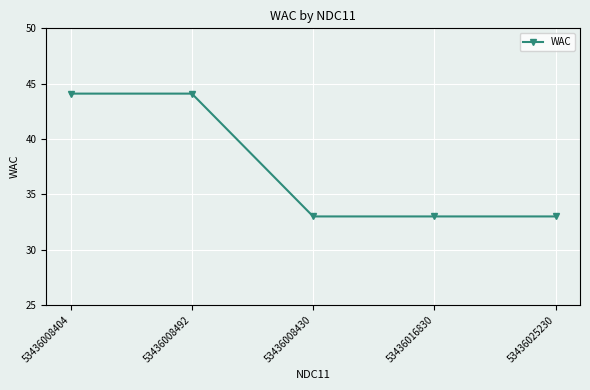

What is the change in value from 53436008492 to 53436016830?

-11.1